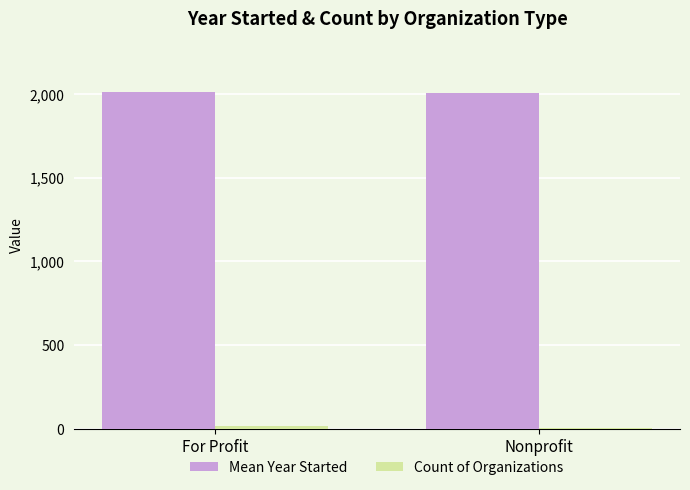

Which series has the largest total across all categories?

Mean Year Started